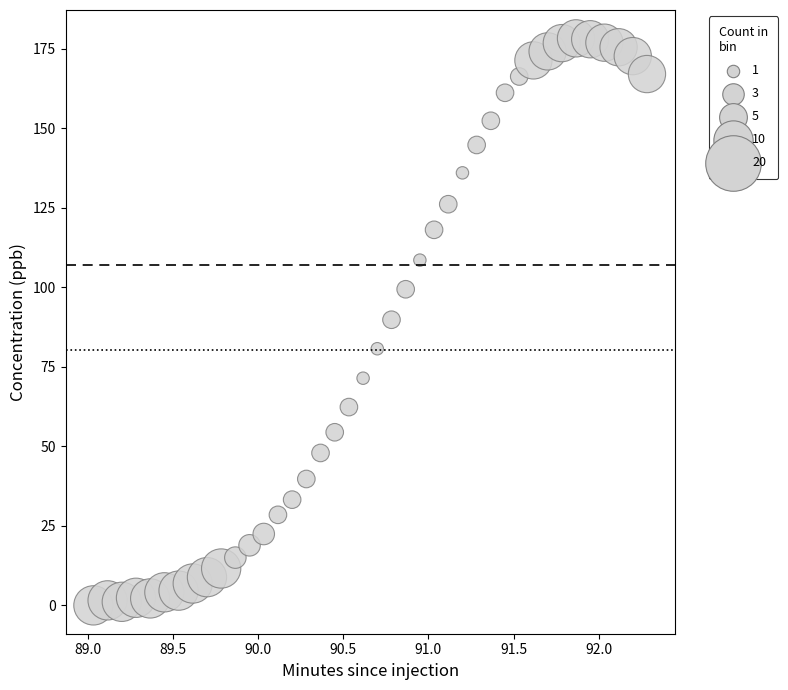

What is the range of X values (max minus min)?

3.2